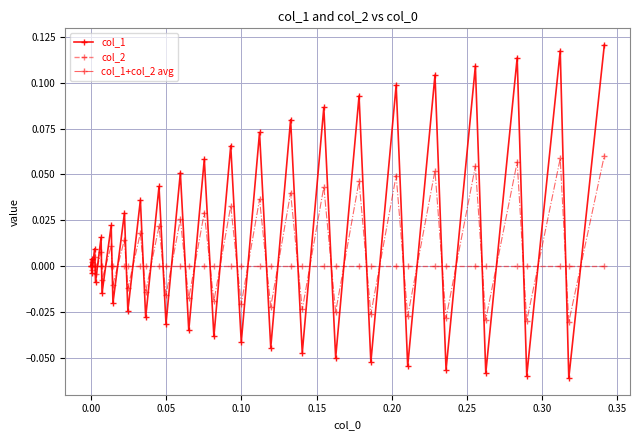

Rank the series by their maximum value, from lowest to highest.

col_2, col_1+col_2 avg, col_1